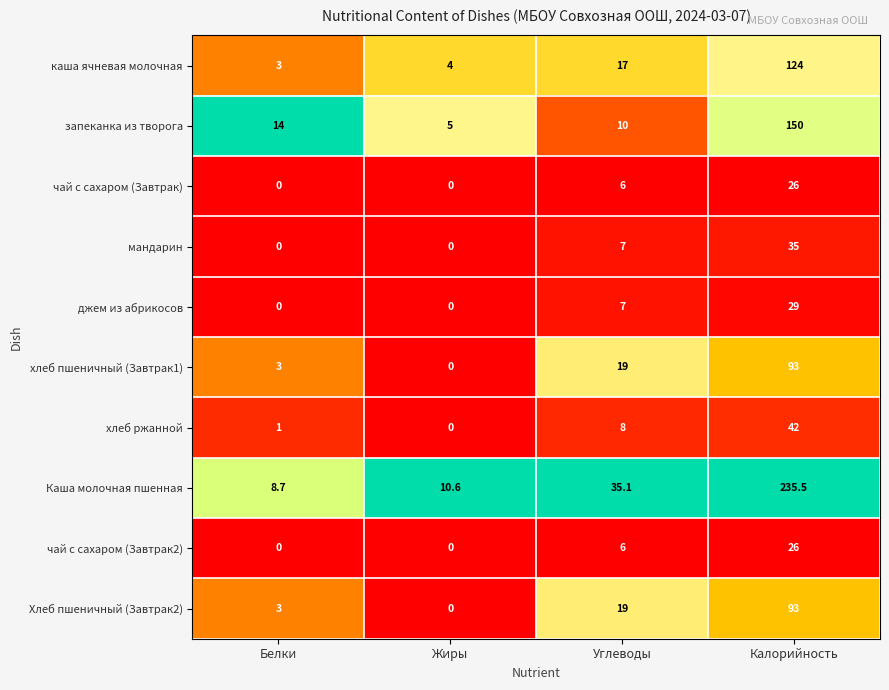

List the labels in order of Хлеб пшеничный (Завтрак2) value, smallest first.

Жиры, Белки, Углеводы, Калорийность